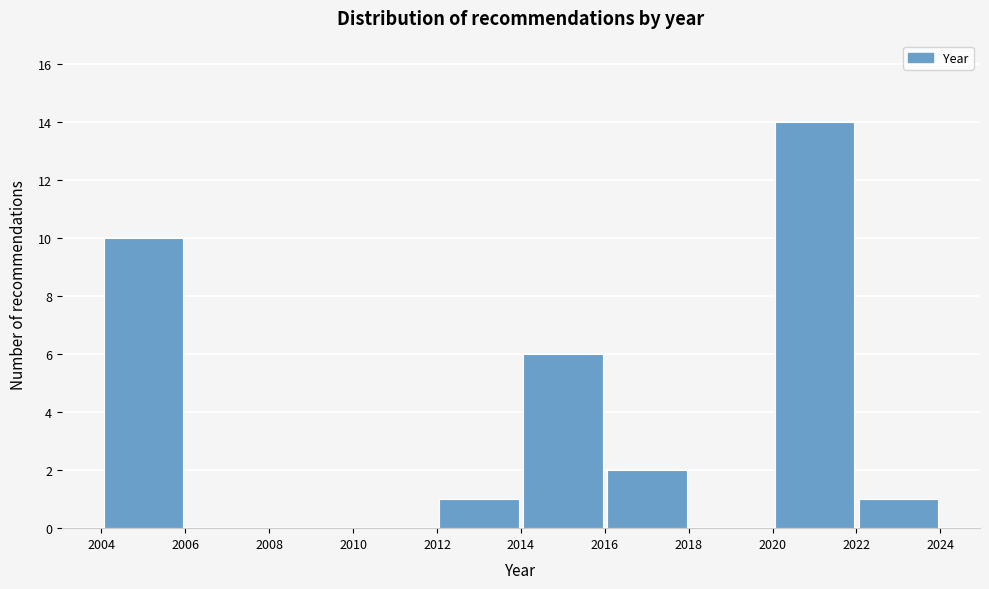

How tall is the bar that spans 2020 to 2022 on the x-axis? The values are not printed on the chart, so give them approximately, as read against the axis.

14